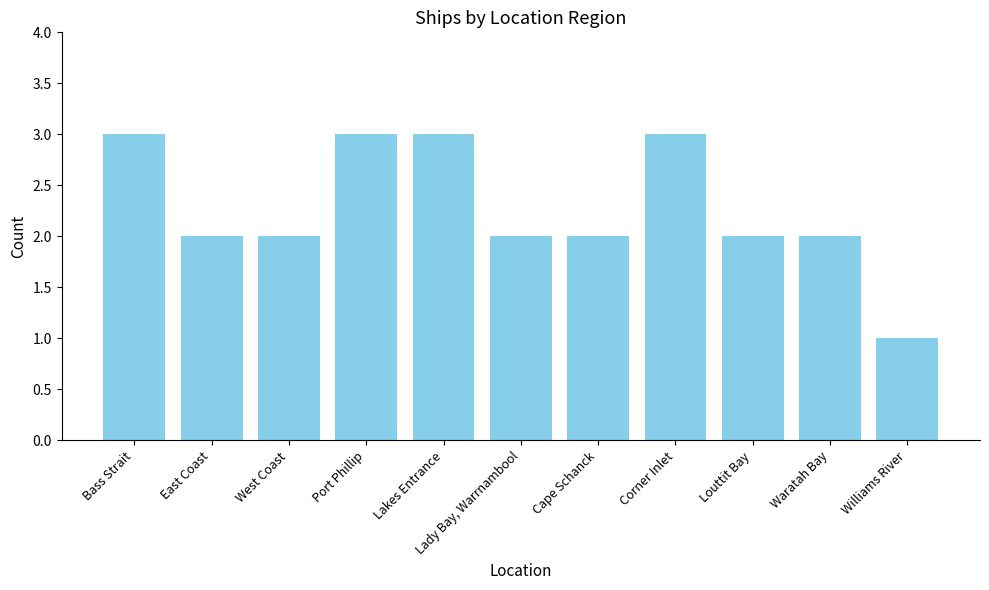

Approximately how many times larger is the value at West Coast compared to Corner Inlet?

0.7